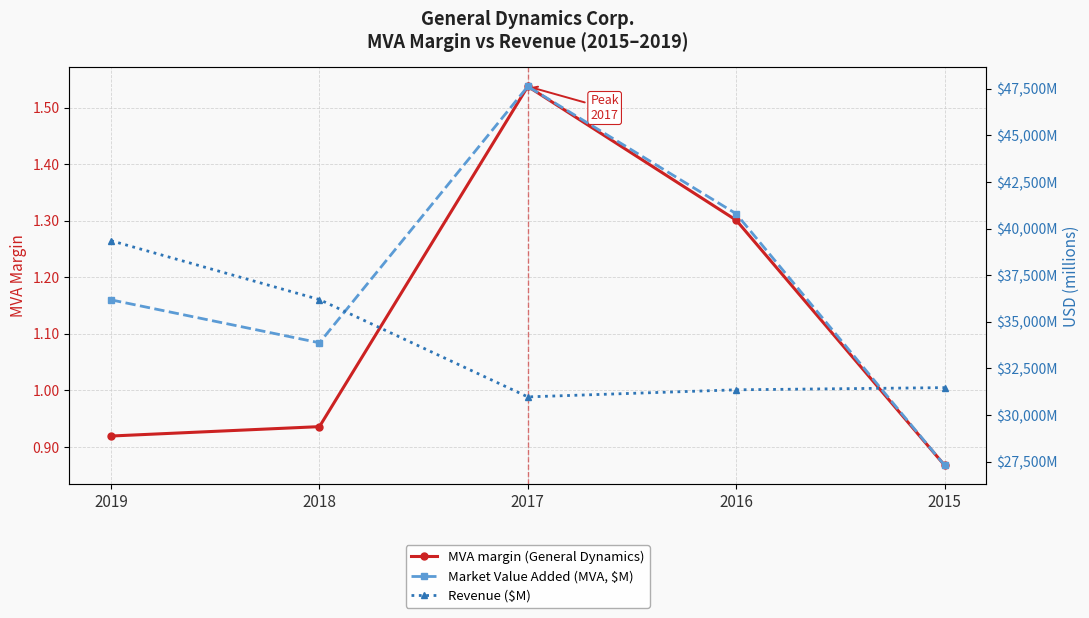

Reading left to right, extract all data points from this chart.

MVA margin (General Dynamics): 0.9	0.9	1.5	1.3	0.9
Market Value Added (MVA, $M): 36177.0	33875.0	47625.0	40794.0	27306.0
Revenue ($M): 39350.0	36193.0	30973.0	31353.0	31469.0